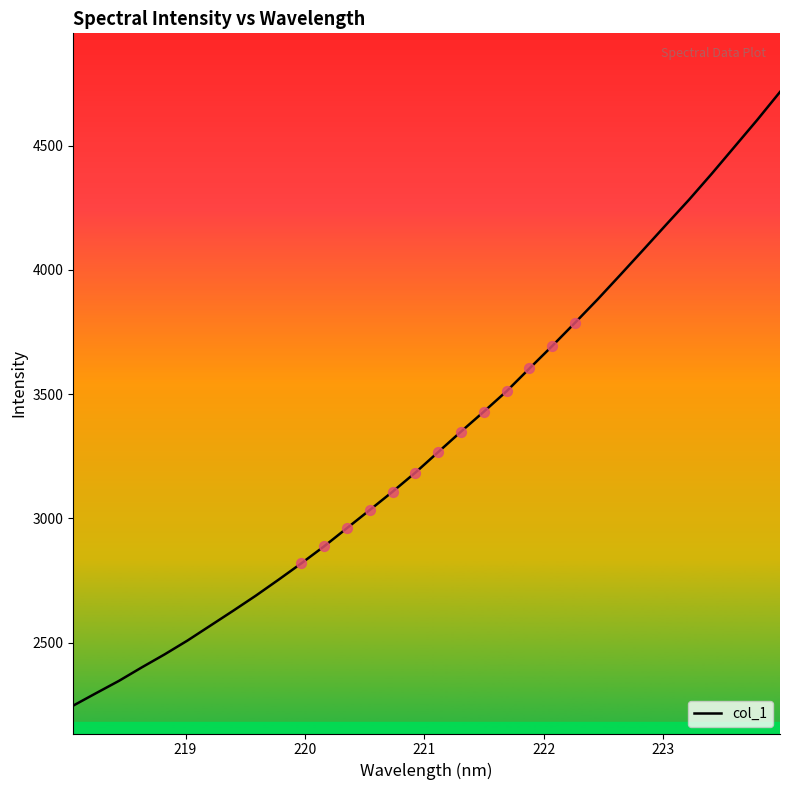

What is the maximum value shown in the chart?

4715.6